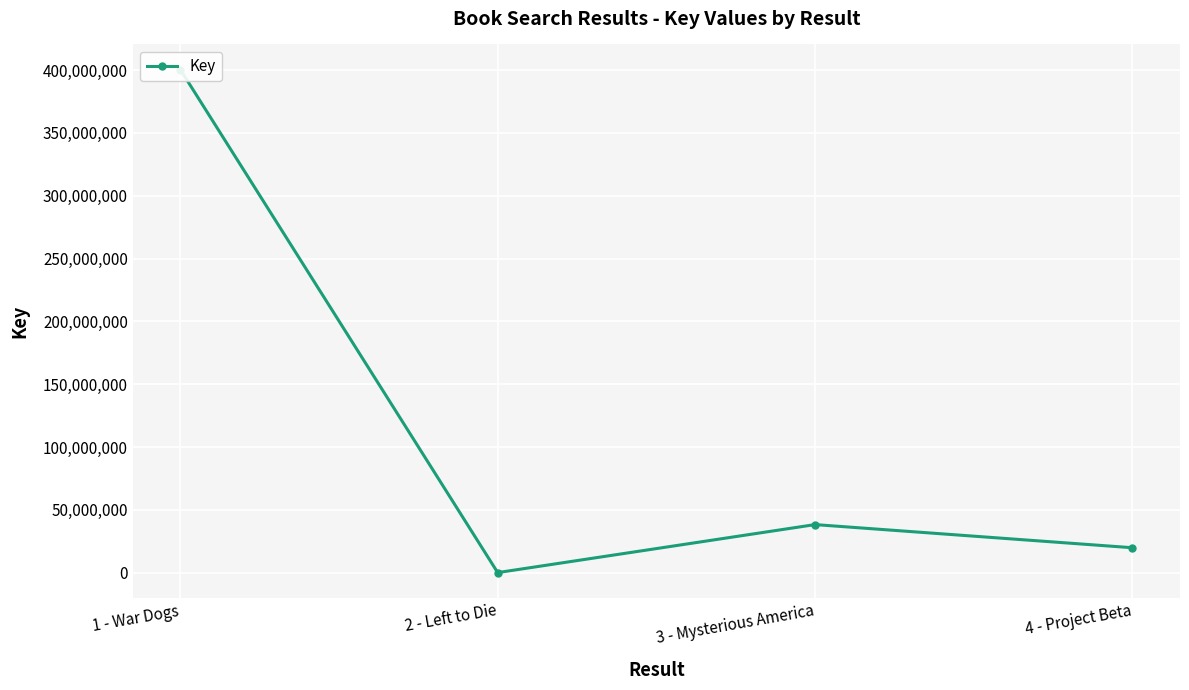

Where is the first local minimum?

2 - Left to Die